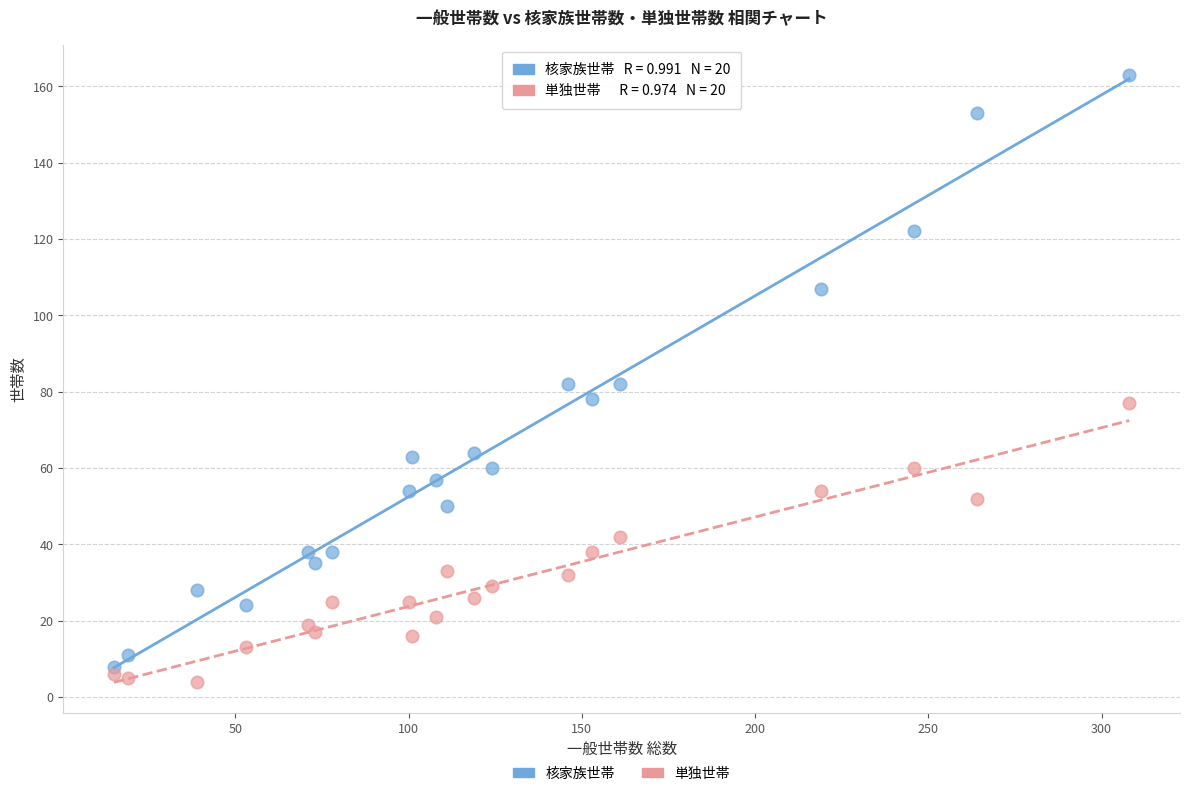

Across all data points, what is the range of Y values (max minus min)?

159